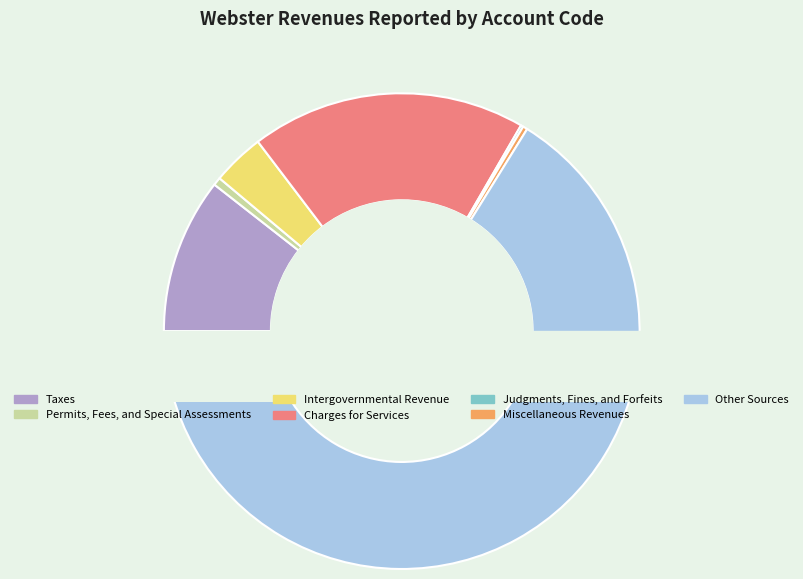

Approximately how many times larger is the value at Taxes compared to Intergovernmental Revenue?

3.0